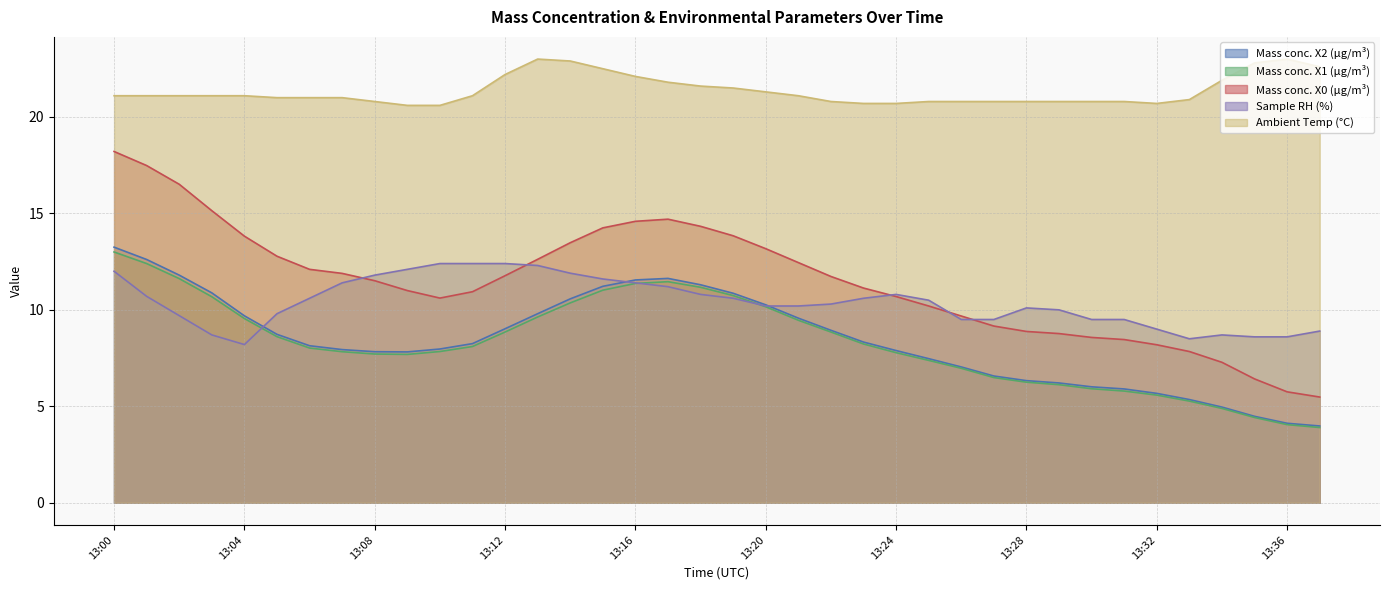

True or false: X1_M11 and T2_M11 intersect in this chart.

False